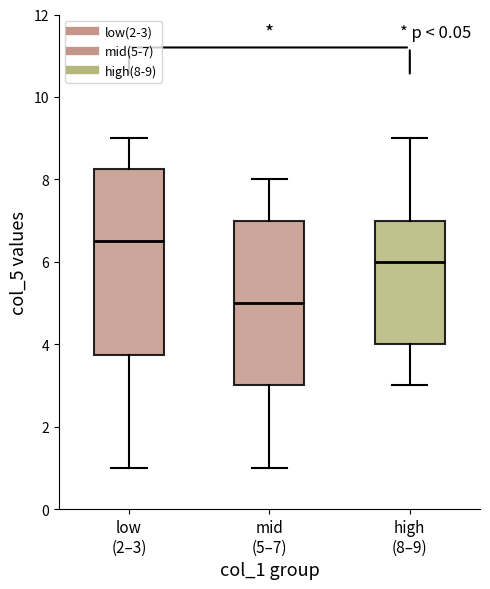

Where does the lower whisker of the box for mid (5–7) end on the y-axis? The values are not printed on the chart, so give them approximately, as read against the axis.

1.0